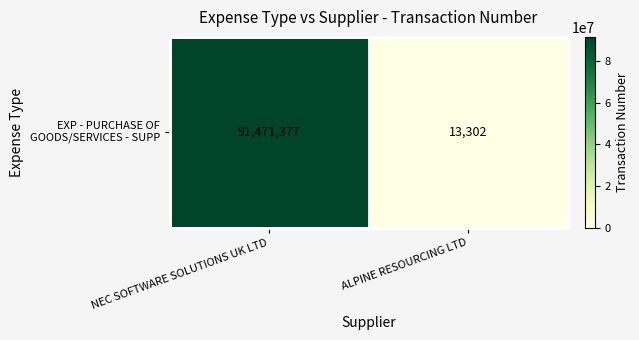

How many data points are less than 91471377?

1